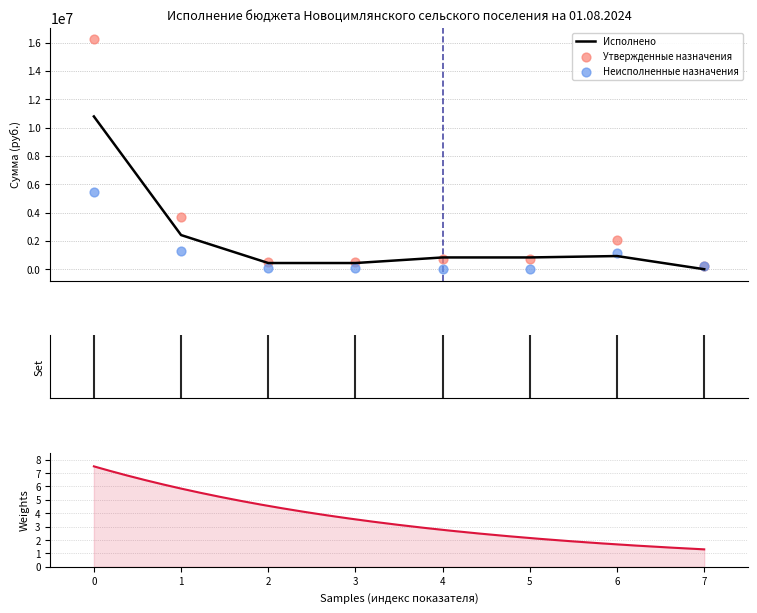

Which series has the largest Y range (max minus min)?

Утвержденные назначения